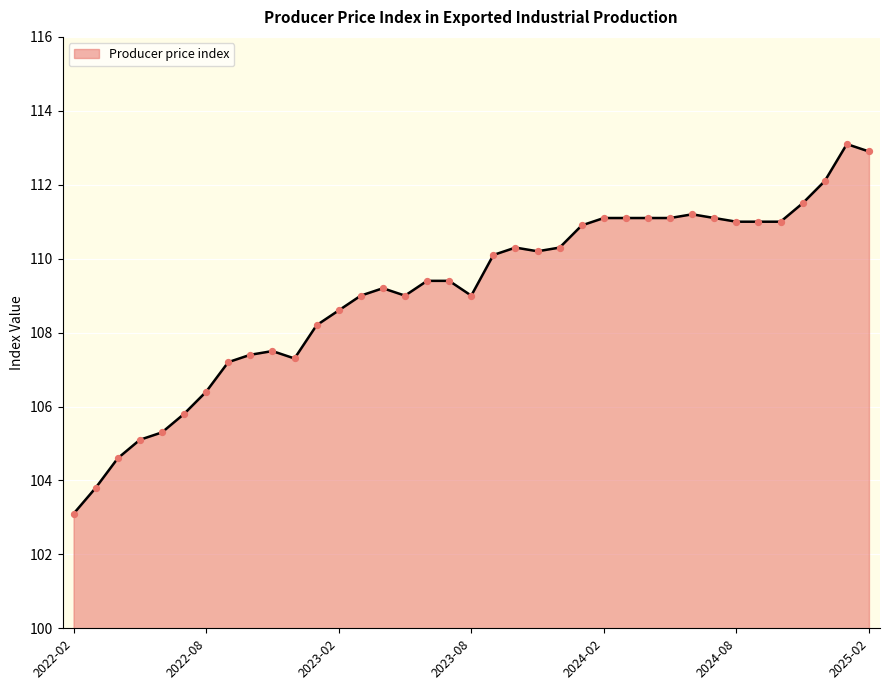

What is the minimum value shown in the chart?

103.1